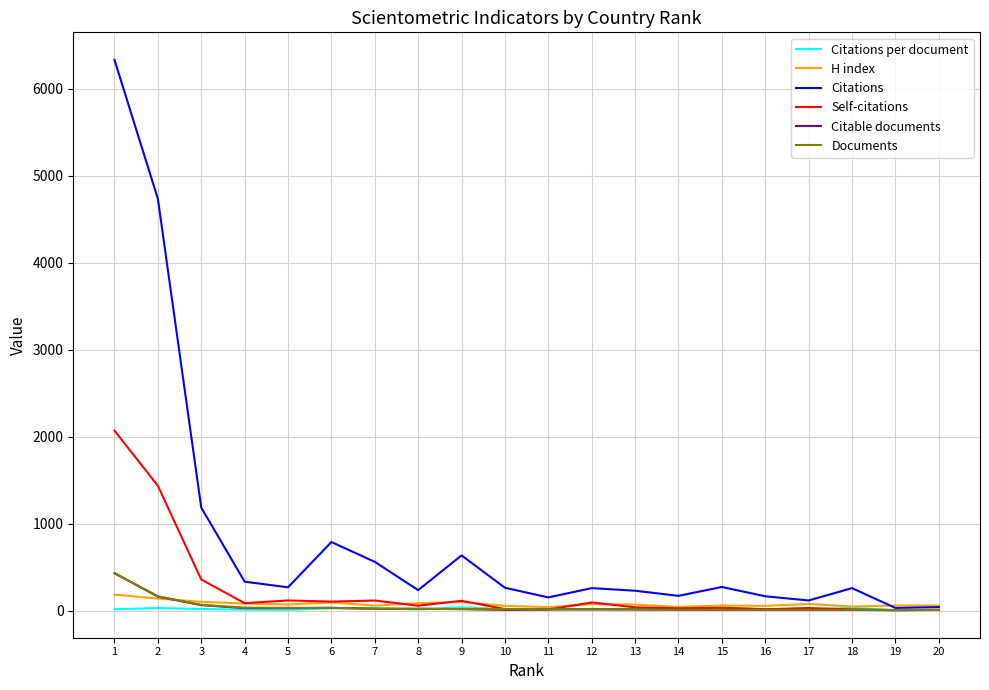

Which series has the widest spread of values?

Citations